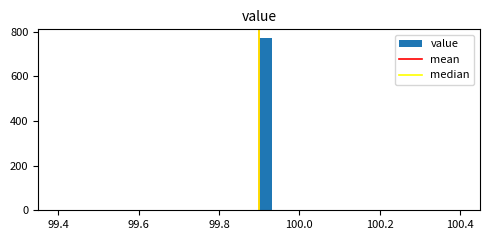

Read against the x-axis, roughly where is the centre of the tallest bar?

99.92